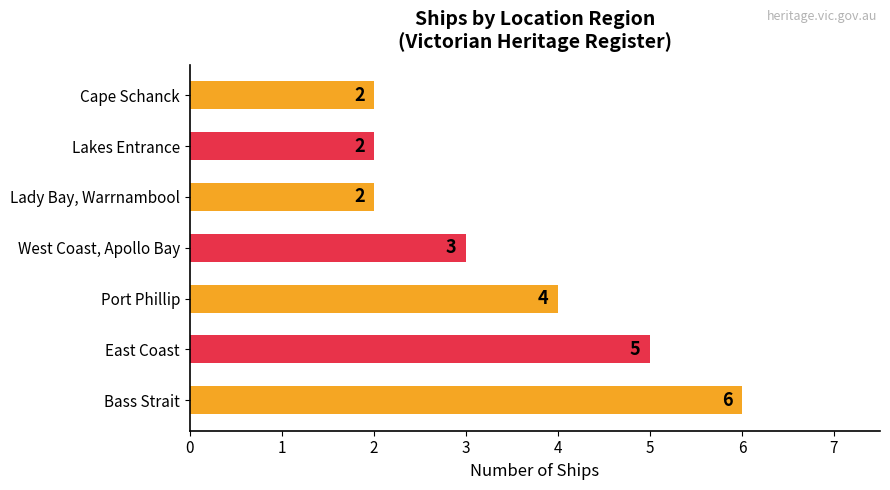

At which label is the value closest to 4?

Port Phillip